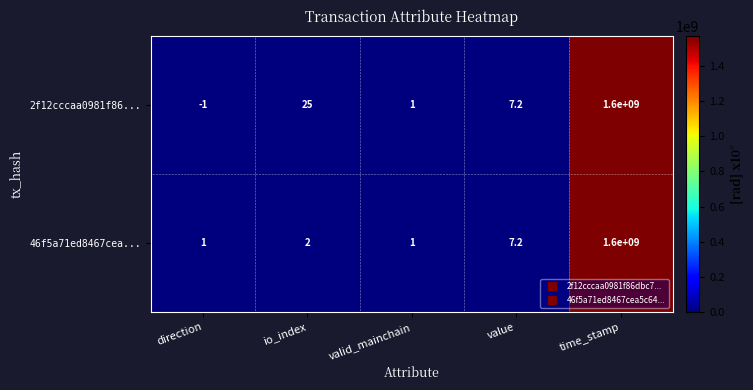

At how many categories does at least one series exceed 235357991?

1